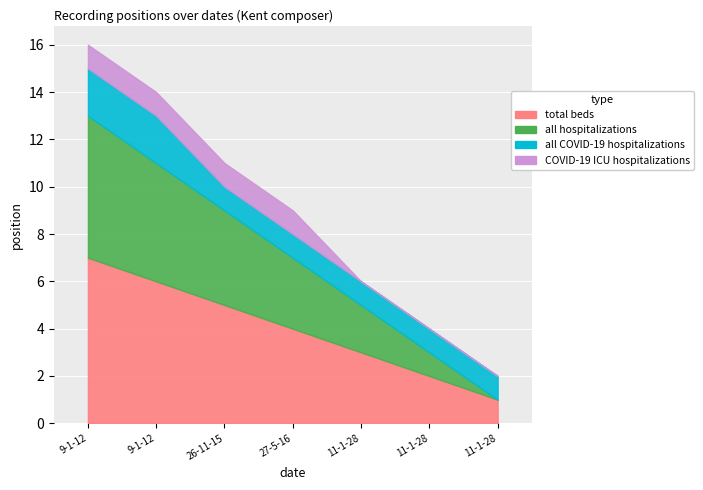

Which series has the widest spread of values?

total beds